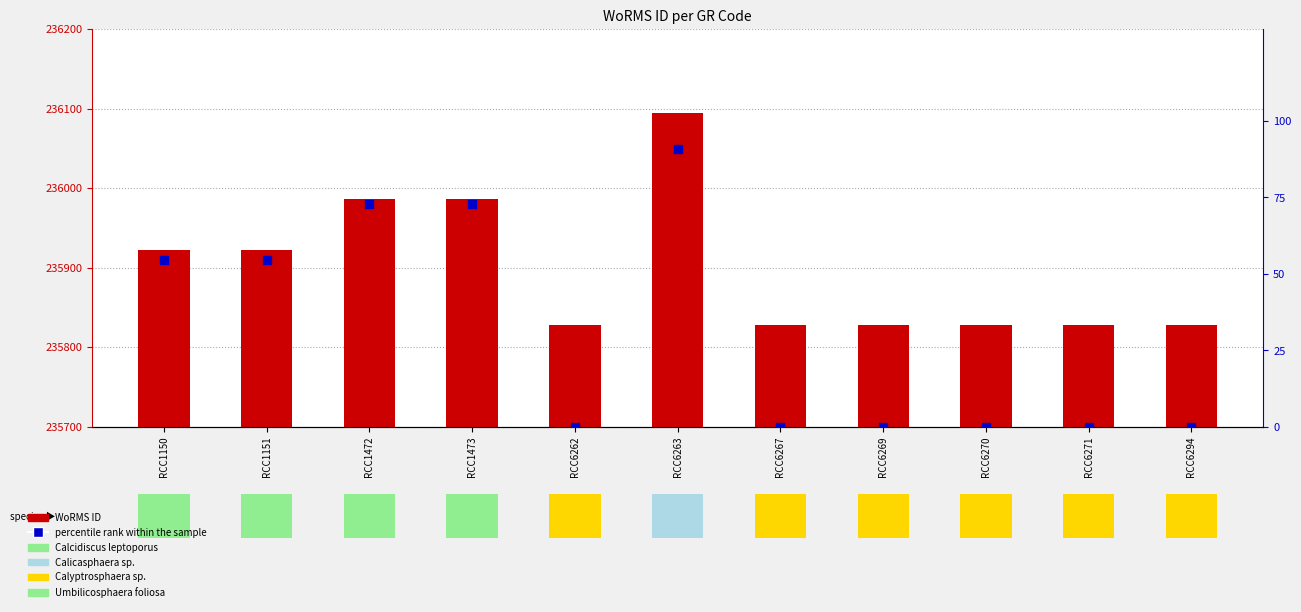

Which series has the widest spread of Y values?

WoRMS ID